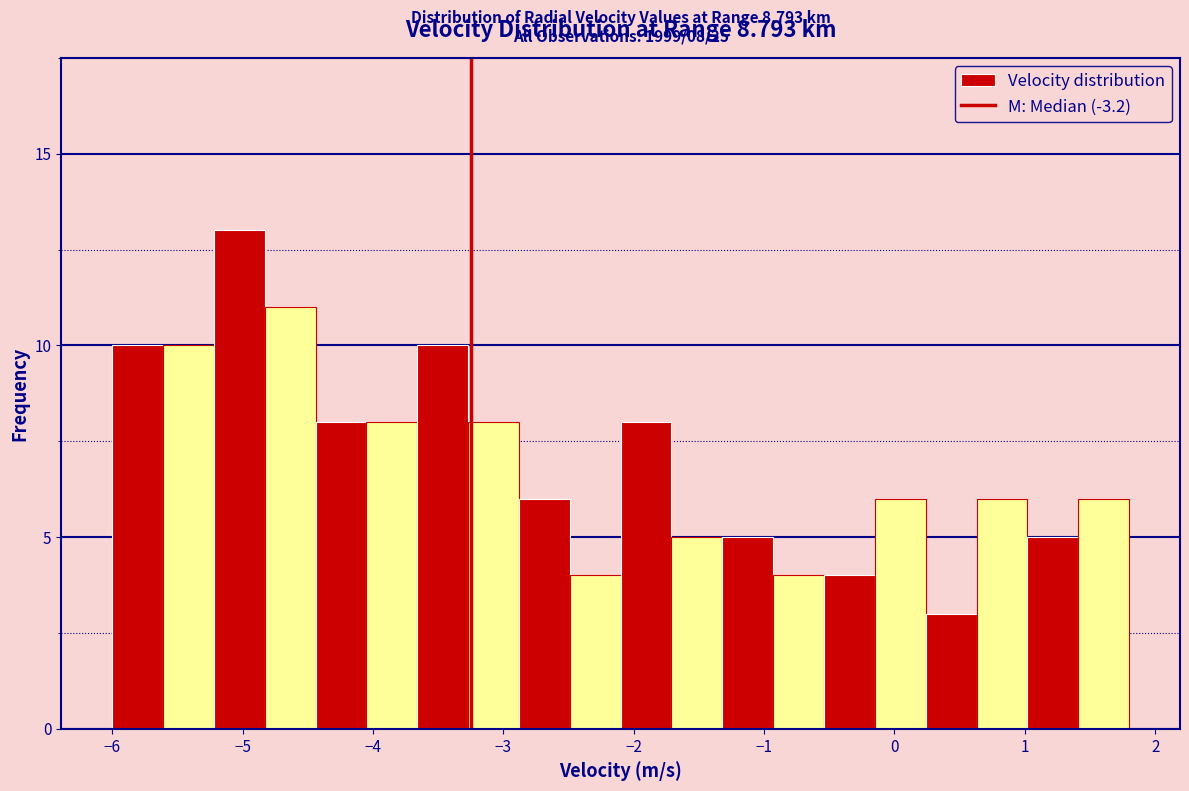

Around what value on the x-axis is the tallest bar? Give the approximate position of its centre, as read against the axis.

-5.0